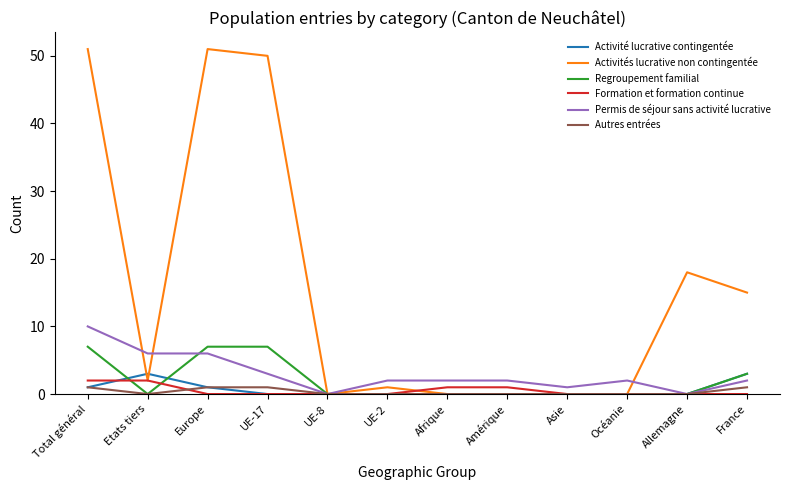

The value of Activité lucrative contingentée at UE-2 is 2. True or false?

False